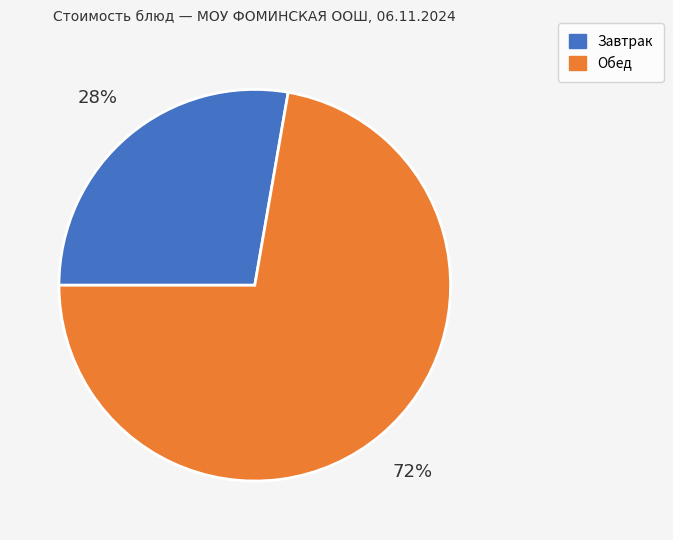

Do Завтрак and Обед together represent more than half of the pie?

Yes